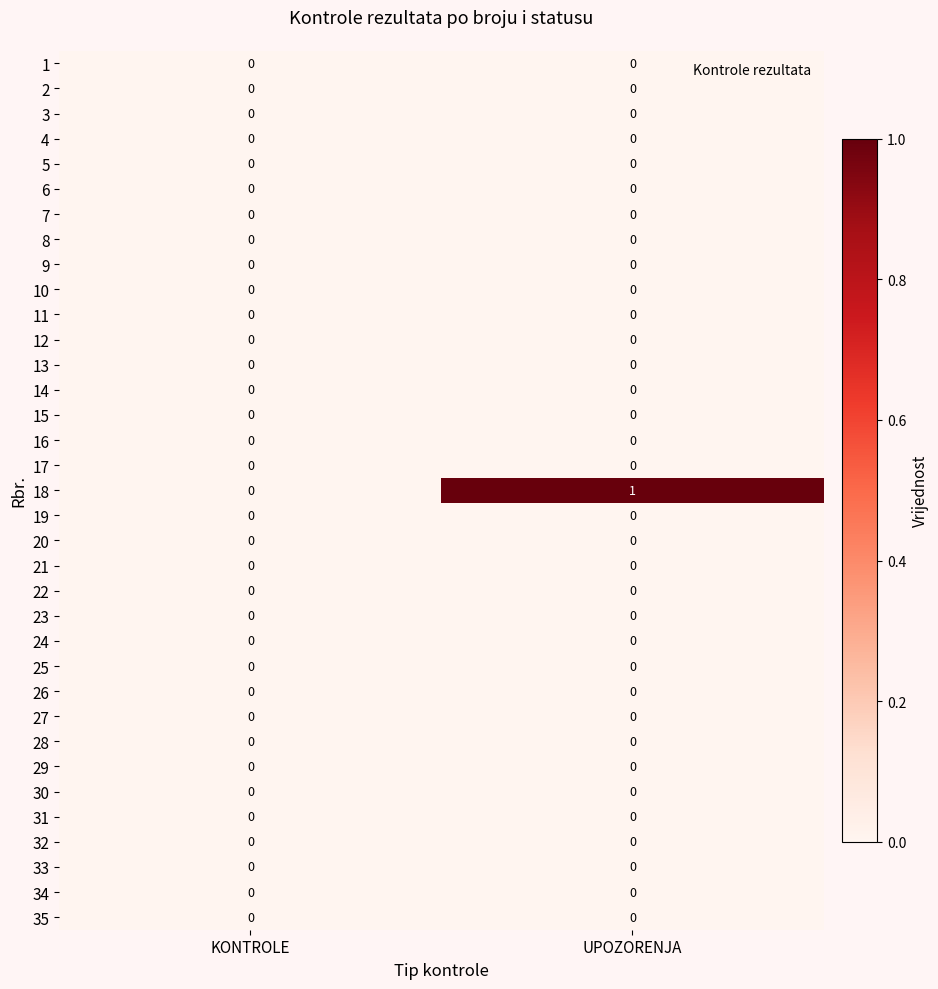

How many data points does each series have?

2